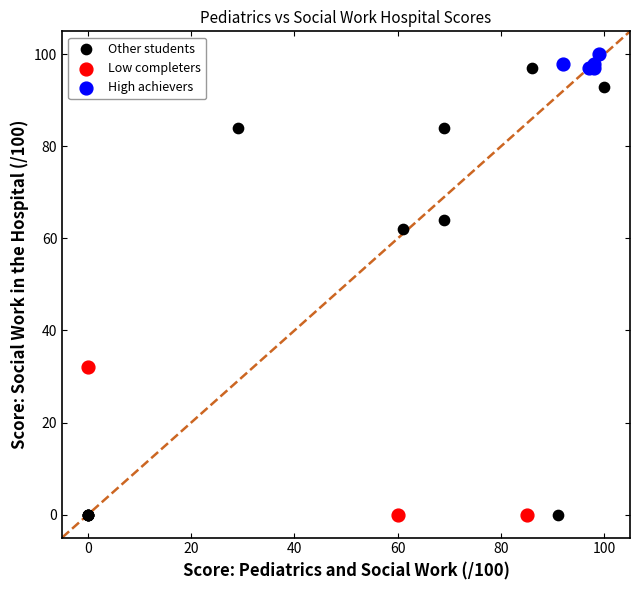

Which series has the largest Y range (max minus min)?

Other students